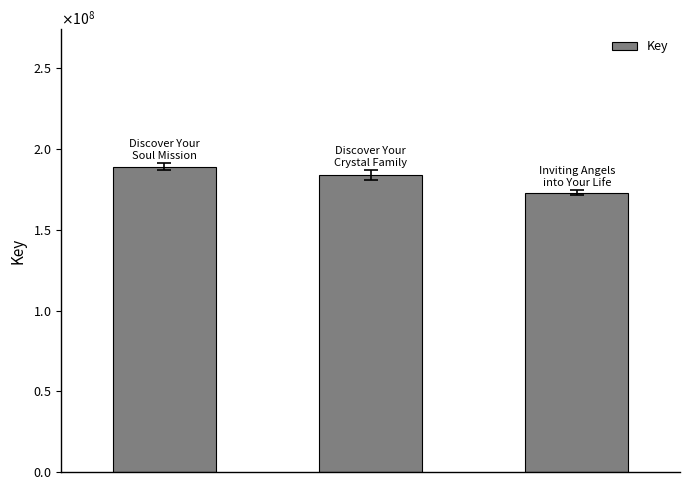

Reading right to left, what are all the values shown in this chart?

2=173089739	1=184040061	0=189178068